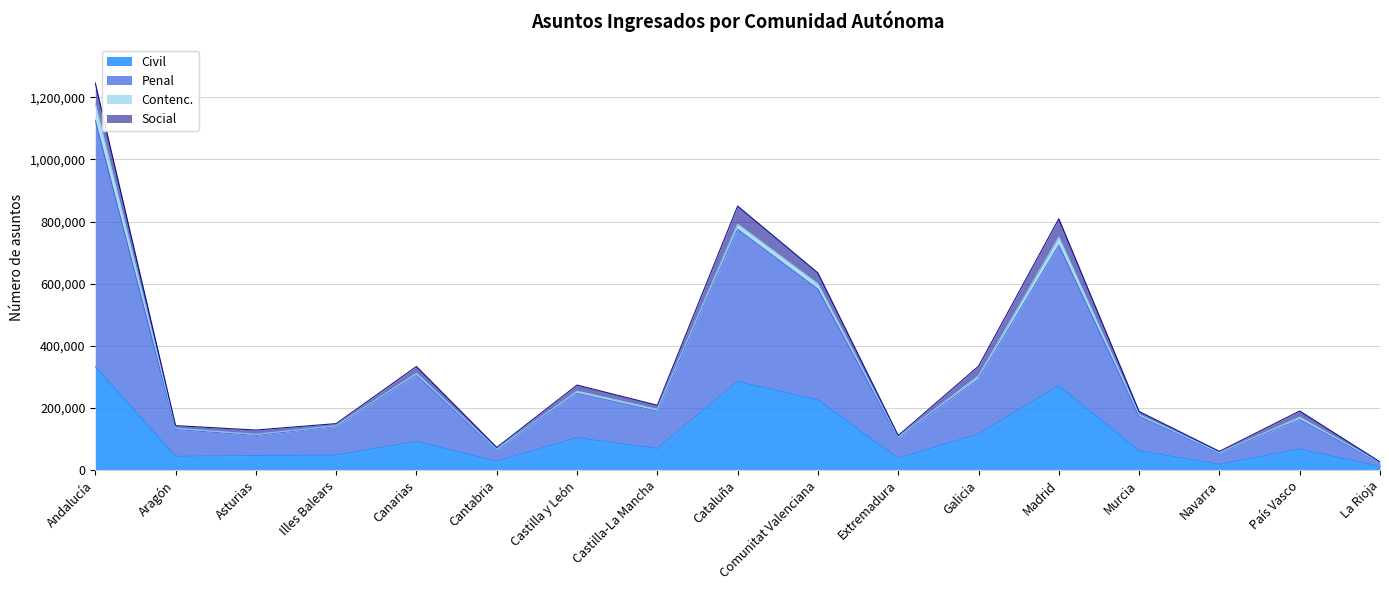

Which category has the highest value in the Civil series?

Andalucía